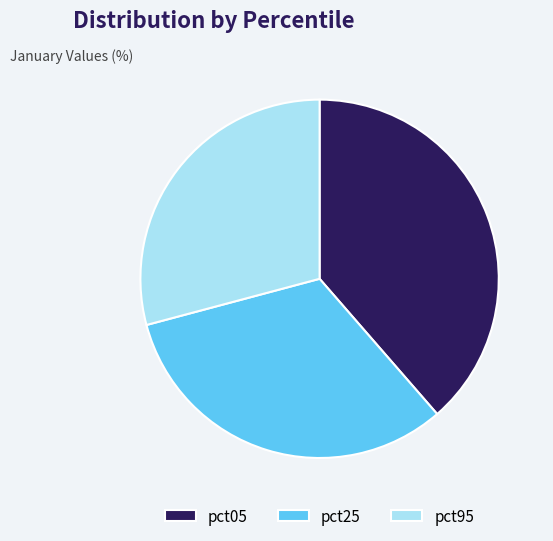

Does any single category account for the majority?

No